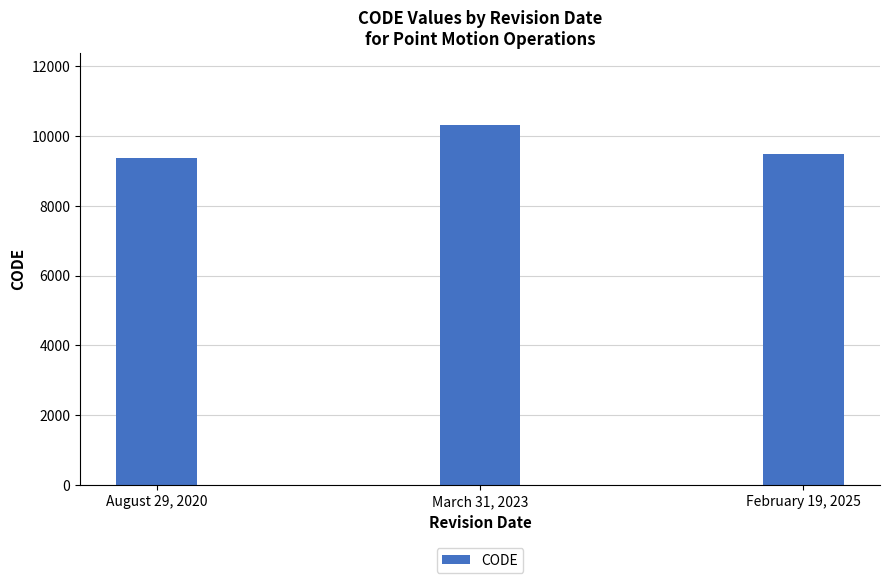

How many data points does each series have?

3